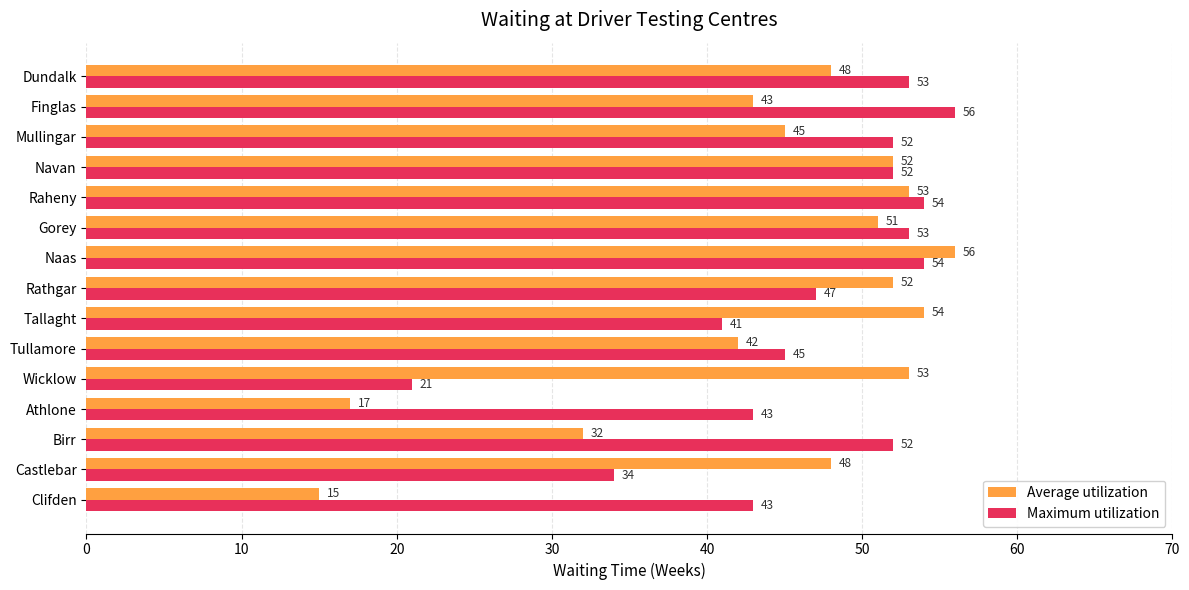

Is it true that Average utilization equals 92 at Tallaght?

False